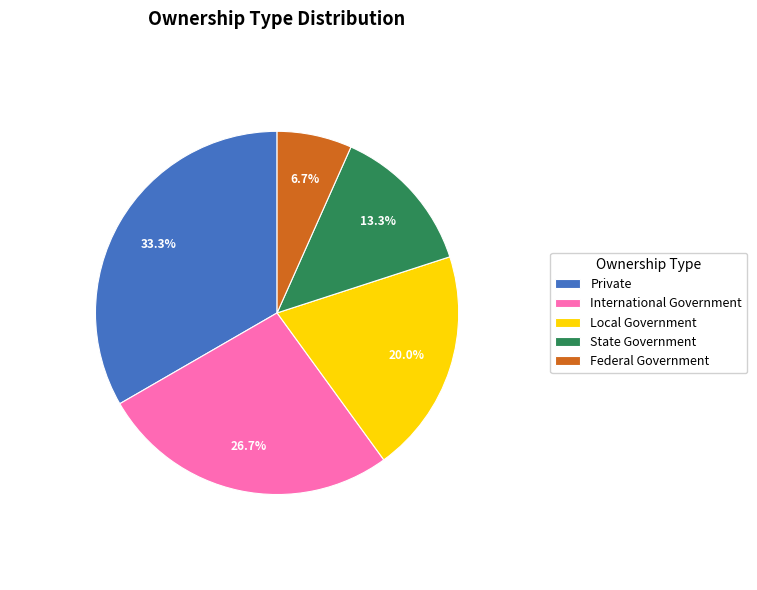

To the nearest percent, what is the average slice percentage?

20%